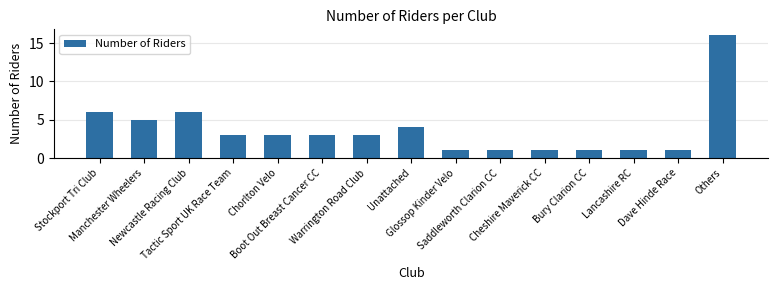

The value at Cheshire Maverick CC is 1. True or false?

True